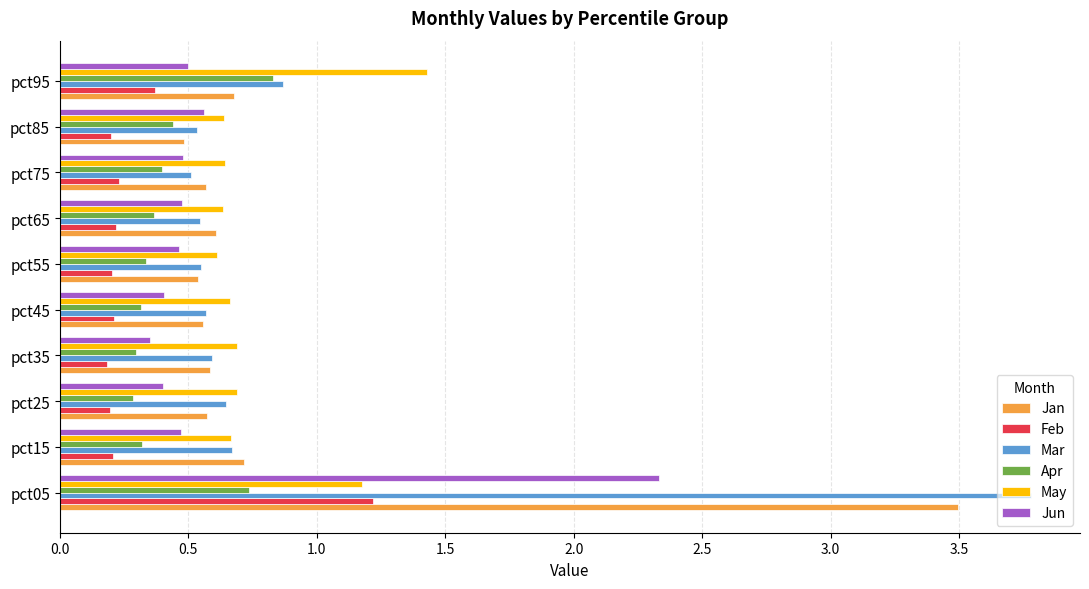

Which series has the widest spread of values?

Mar